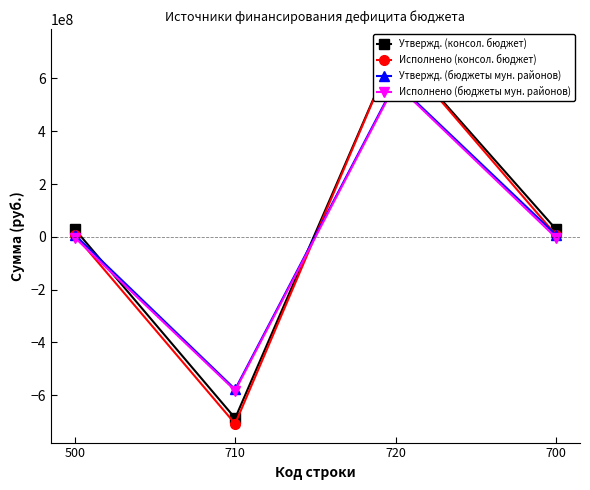

Is this an area chart (filled region under the line)?

No